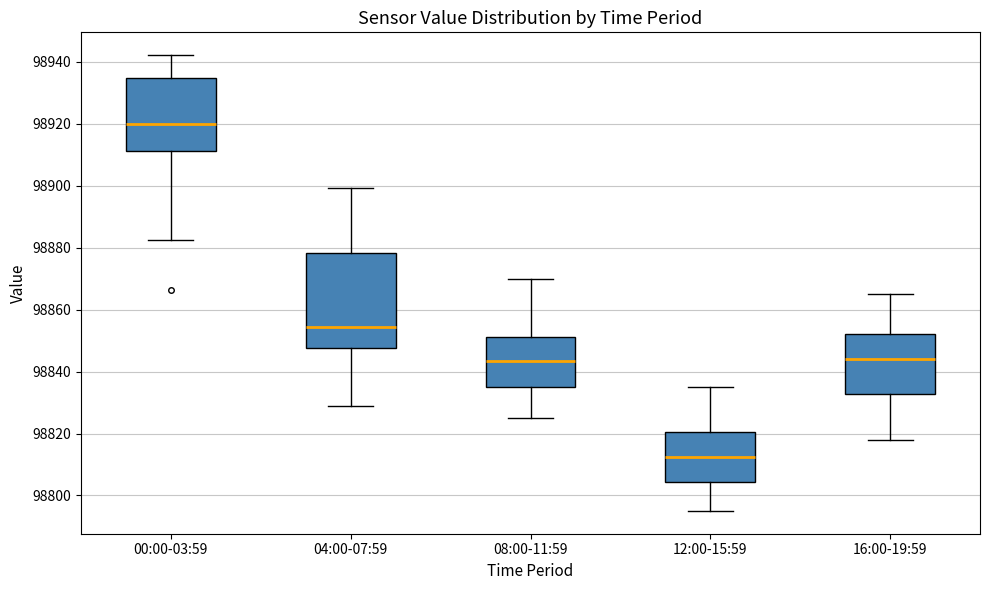

Reading left to right, read every box against the y-axis: the position of its median line, the range the box covers, and the ends of its whiskers. The values are not printed on the chart, so give them approximately, as read against the axis.

00:00-03:59: median 98920, box 98912 to 98934, whiskers 98882 to 98942
04:00-07:59: median 98854, box 98848 to 98878, whiskers 98828 to 98900
08:00-11:59: median 98844, box 98836 to 98852, whiskers 98826 to 98870
12:00-15:59: median 98812, box 98804 to 98820, whiskers 98796 to 98836
16:00-19:59: median 98844, box 98832 to 98852, whiskers 98818 to 98866